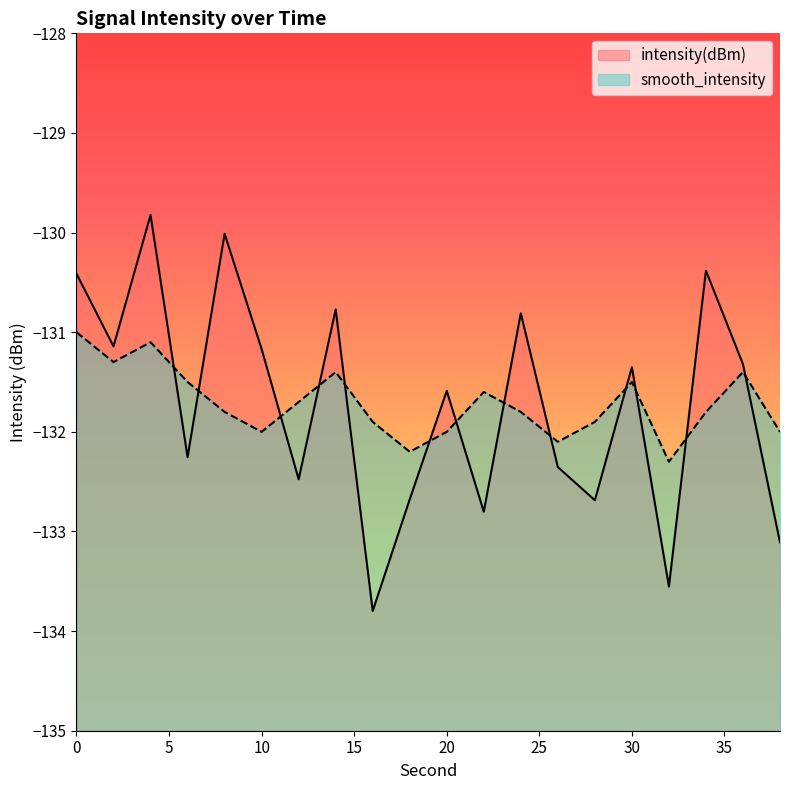

What are all the series names shown in the legend?

intensity(dBm), smooth_intensity